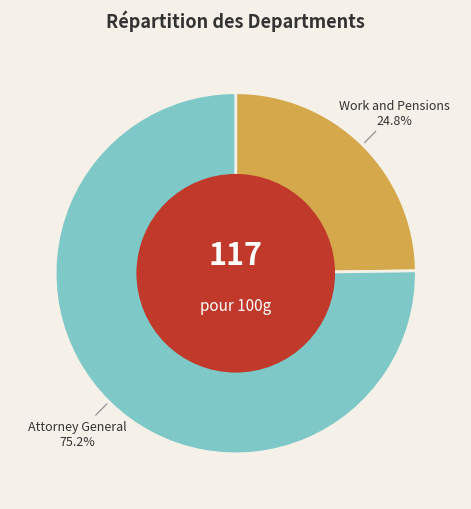

What is the total percentage of Attorney General and Work and Pensions?

100.0%